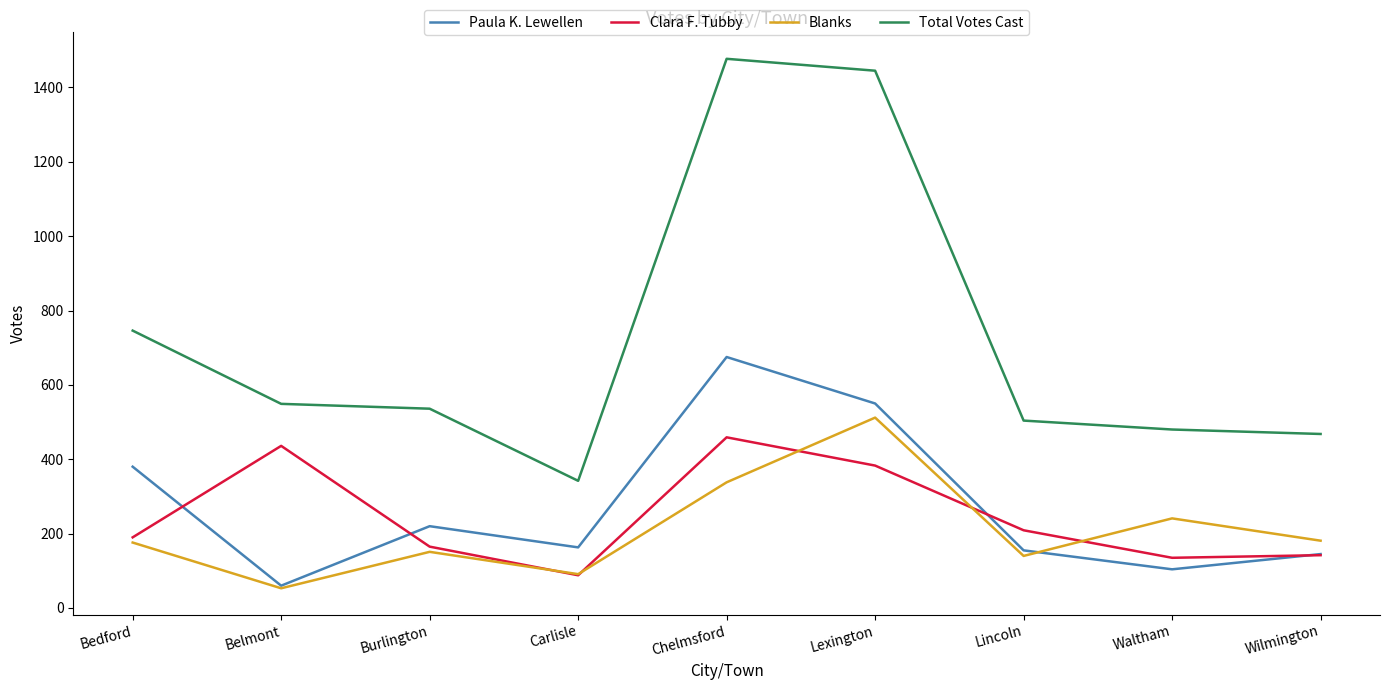

What is the difference between the maximum and minimum values in the Total Votes Cast series?

1135